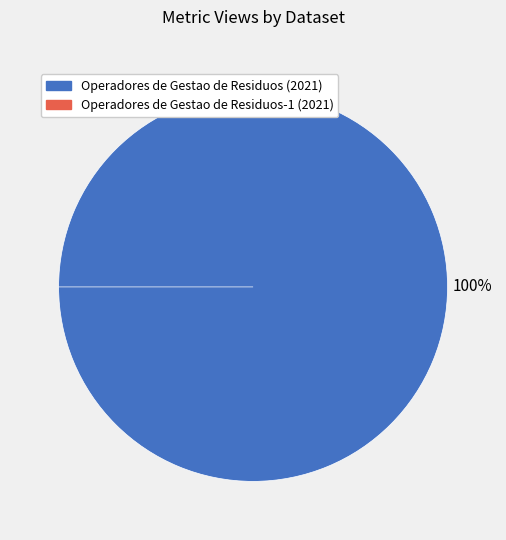

What is the largest slice in the pie chart?

Operadores de Gestao de Residuos (2021)